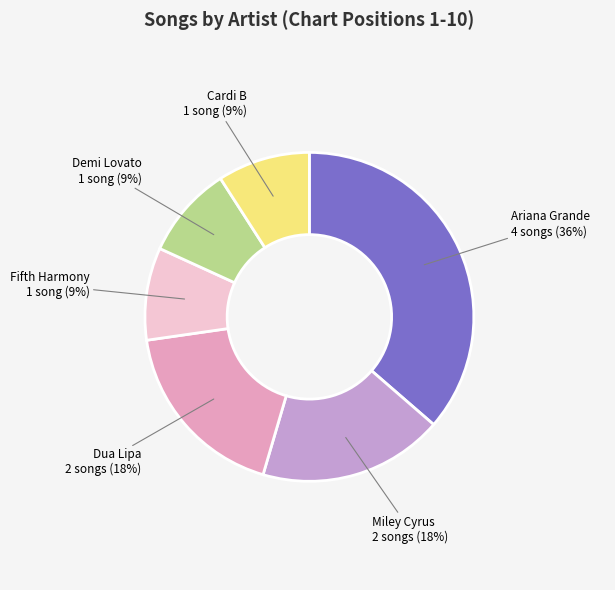

Does any single category account for the majority?

No